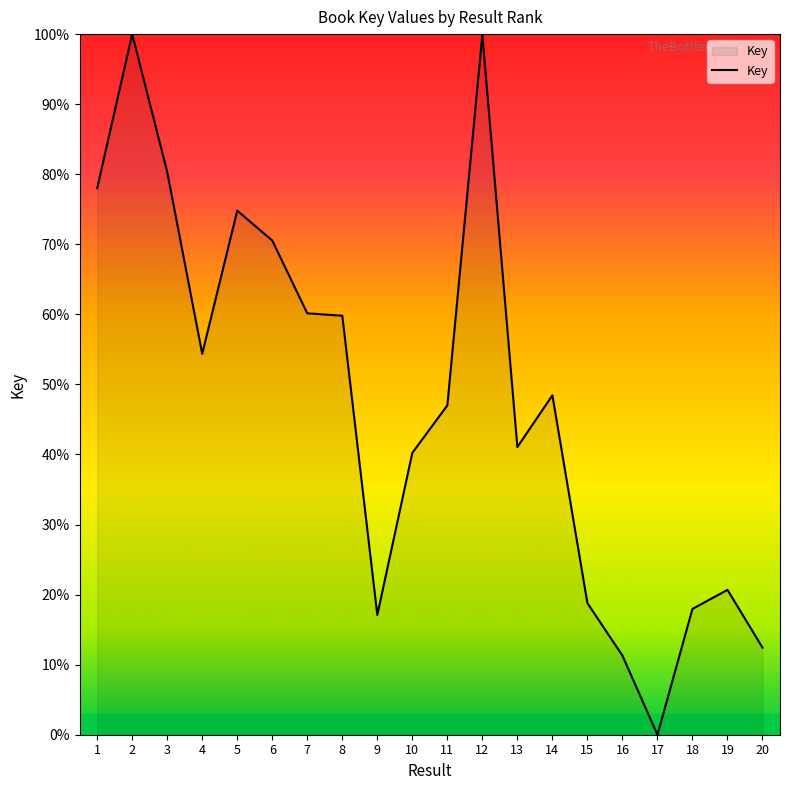

What is the difference between the values at 8 and 19?

39.1